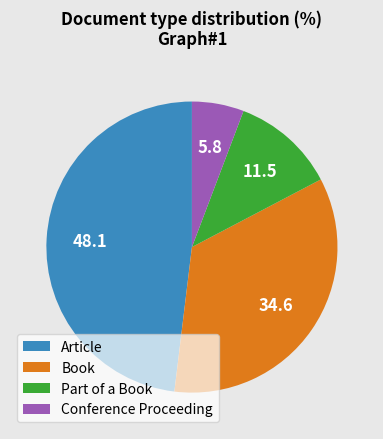

Count the number of slices in the pie.

4